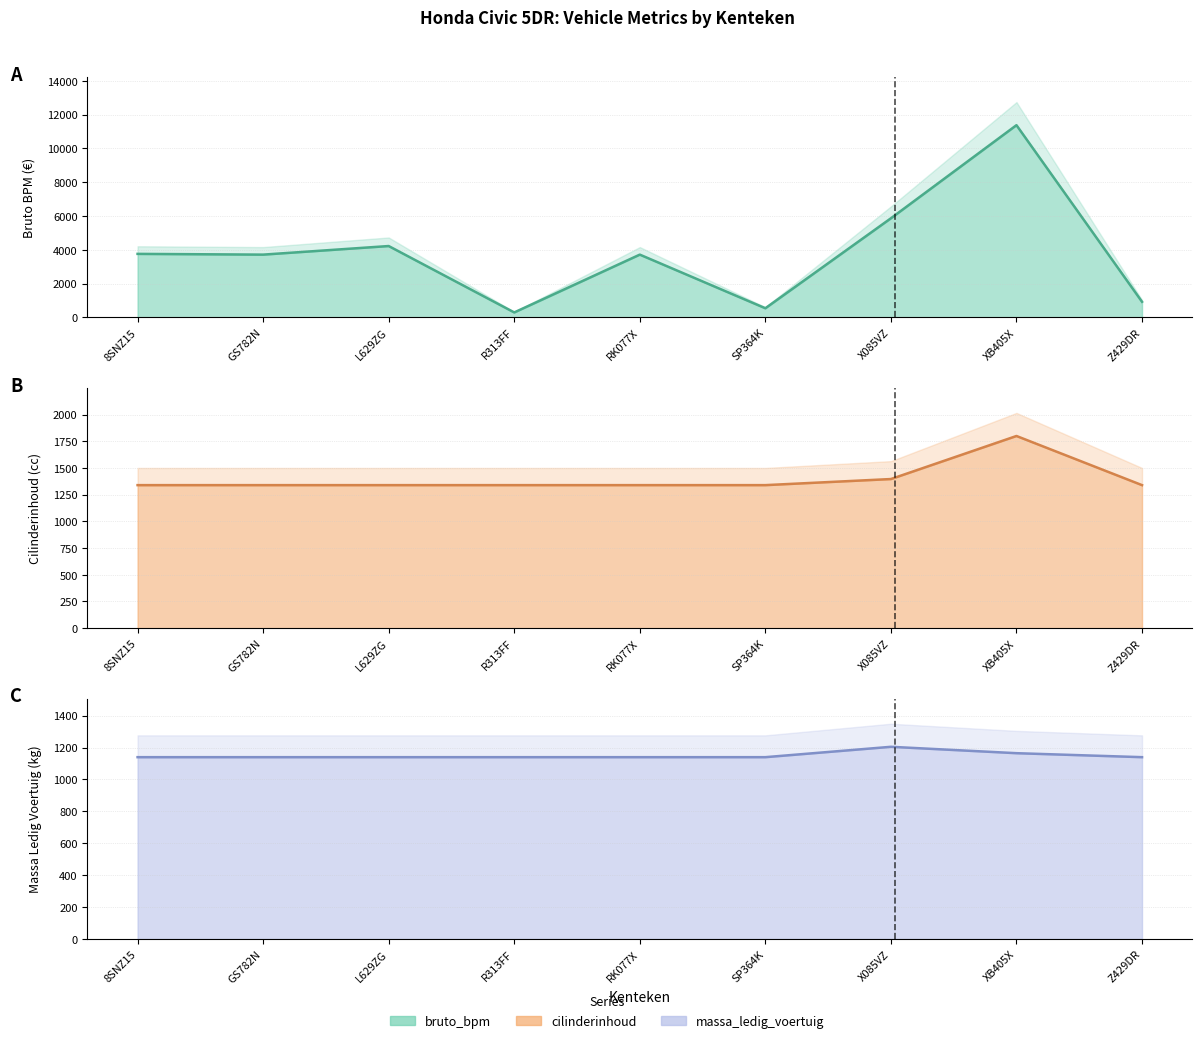

Which series has the widest spread of values?

bruto_bpm line